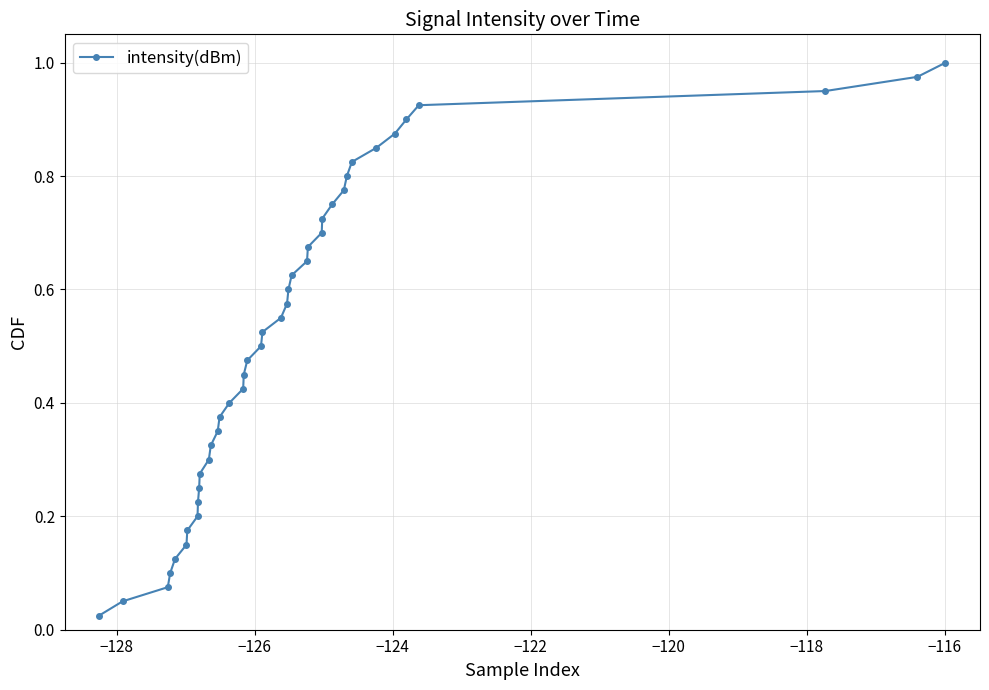

True or false: the data has more than 2 interior local peaks.

False